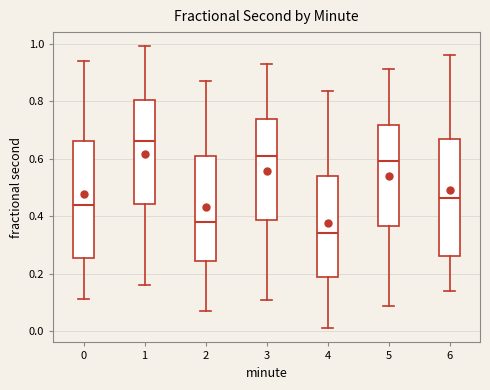

Which box has the highest median line?

1